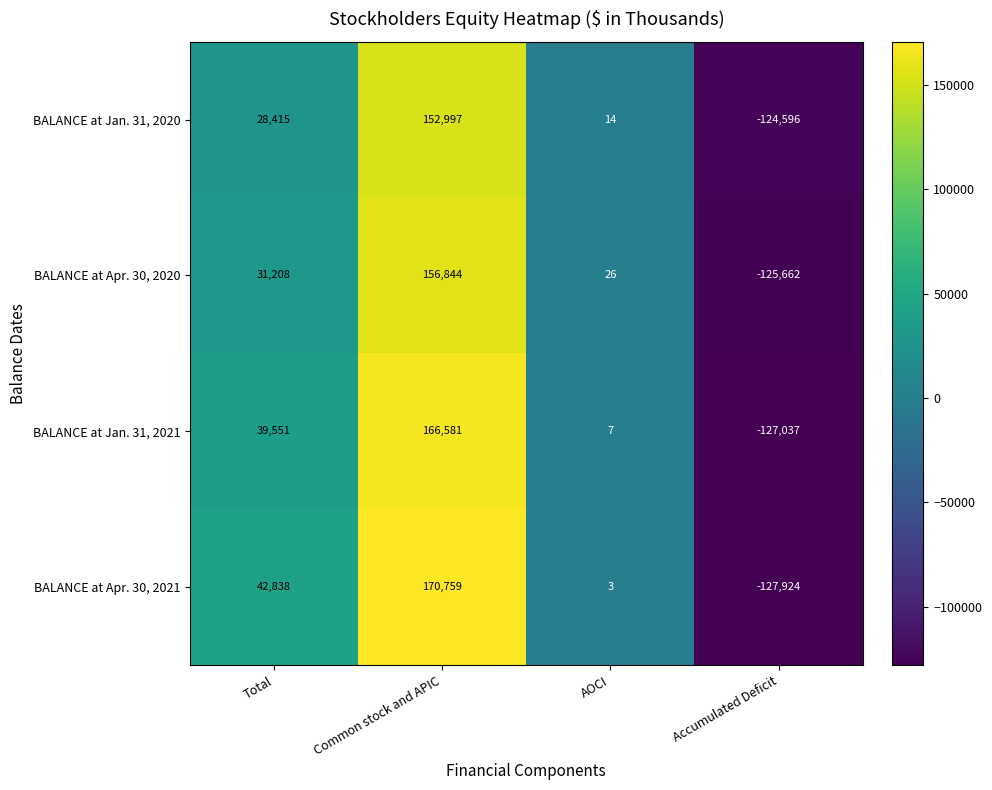

Which series has the widest spread of values?

BALANCE at Apr. 30, 2021